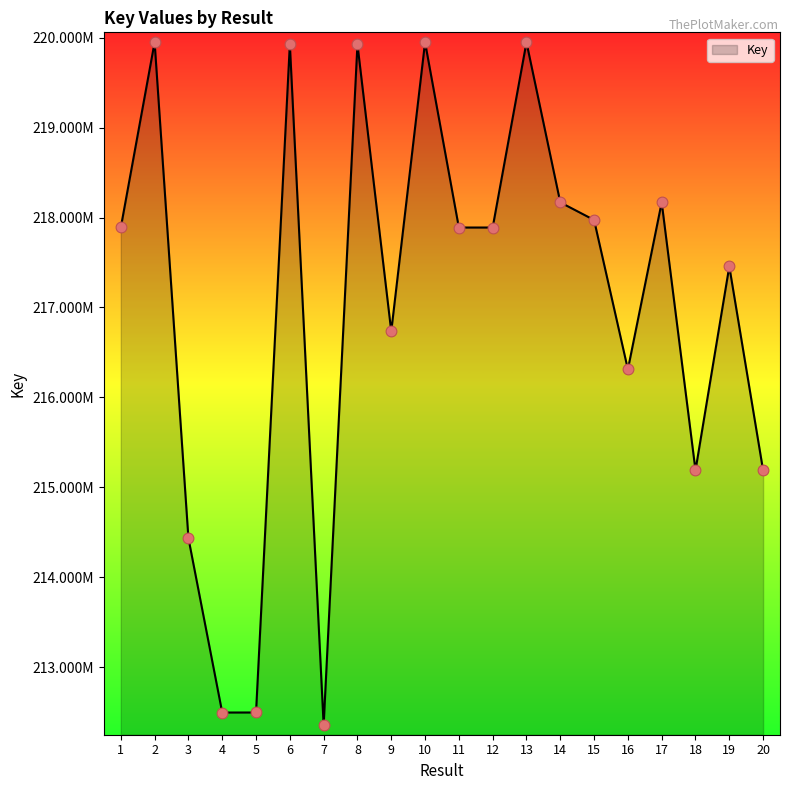

What is the change in value from 16 to 20?

-1123279